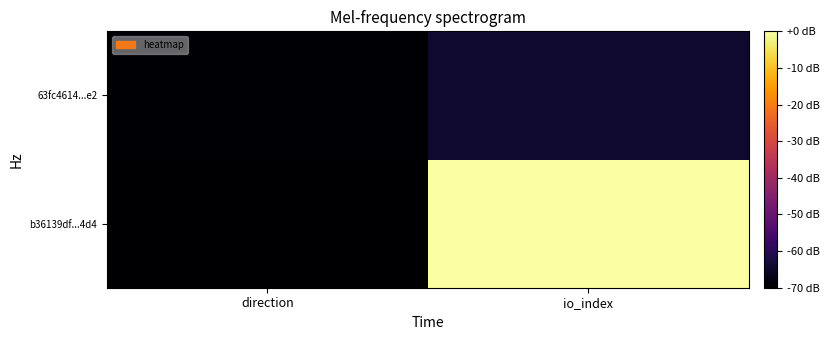

Reading left to right, list all the values displayed in this chart.

b36139df...4d4: direction=-70.0	io_index=0.0
63fc4614...e2: direction=-69.6	io_index=-64.3